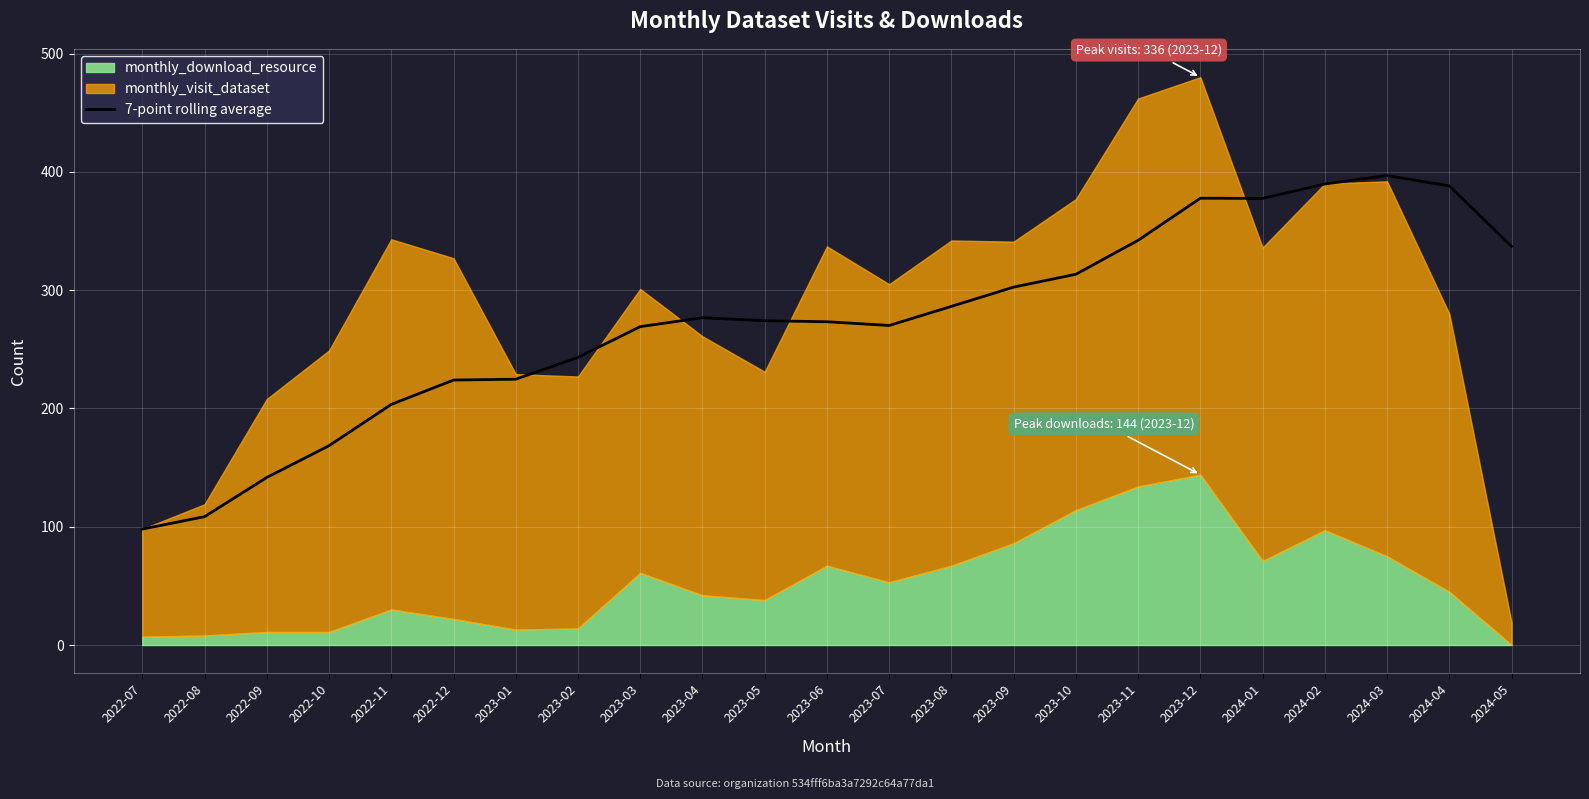

The chart shows a value of 302.6 at 2023-09. True or false?

True